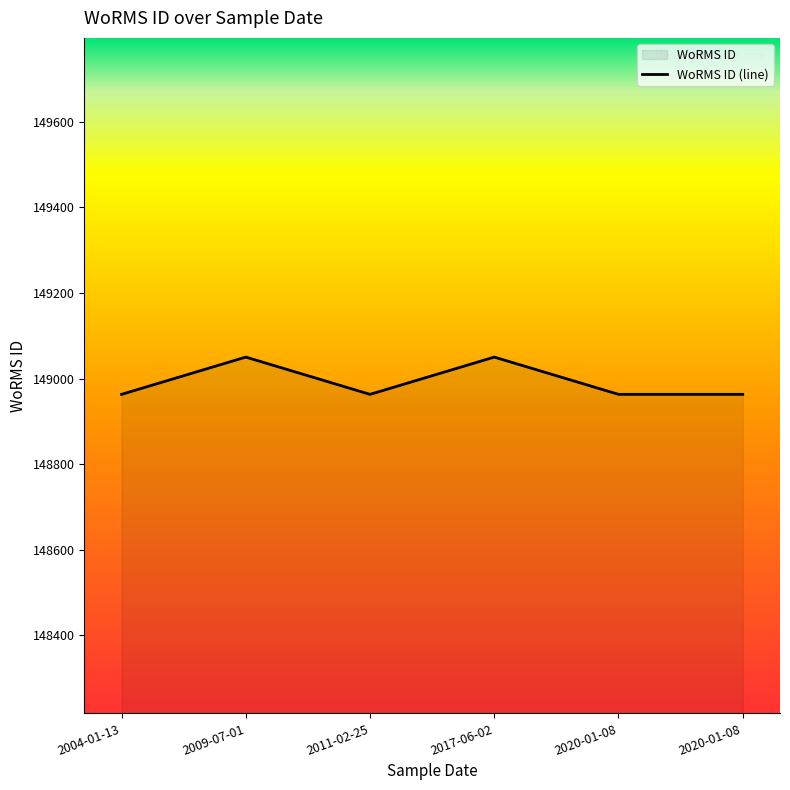

What is the average value?

148992